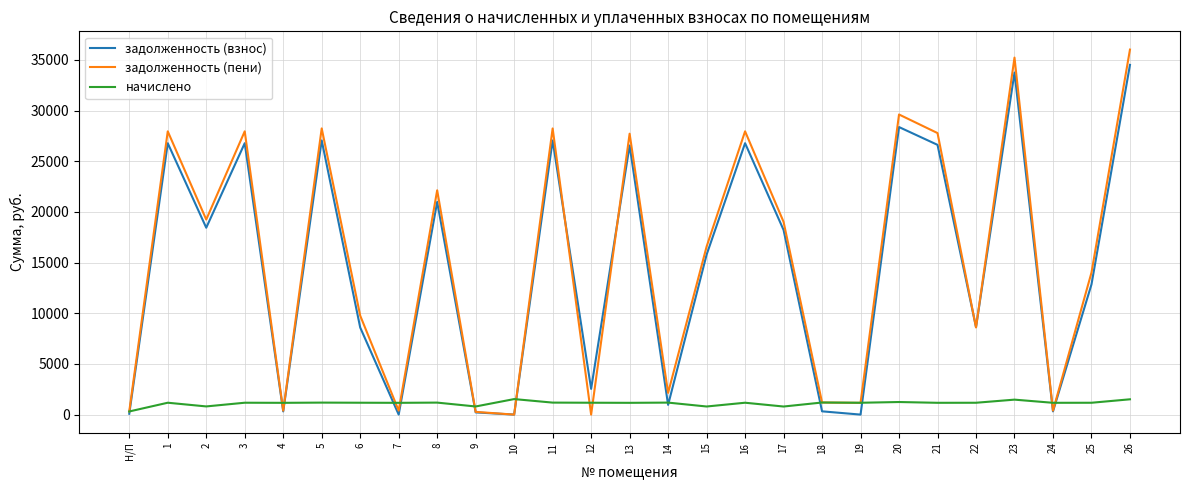

Is the value of задолженность (пени) at 12 greater than the value of начислено at 3?

No